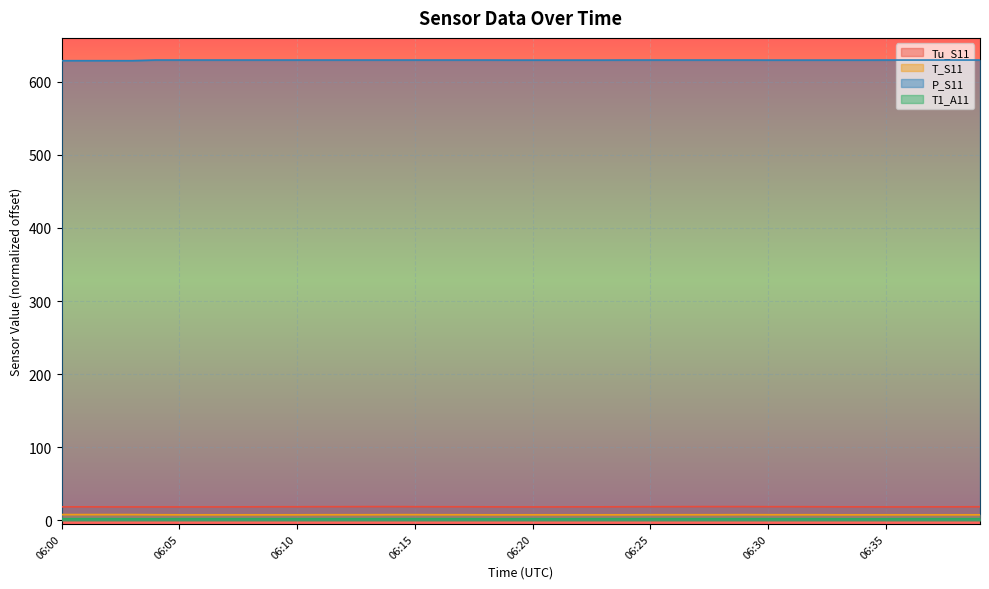

Which series changed the most between 06:25 and 06:29?

Tu_S11